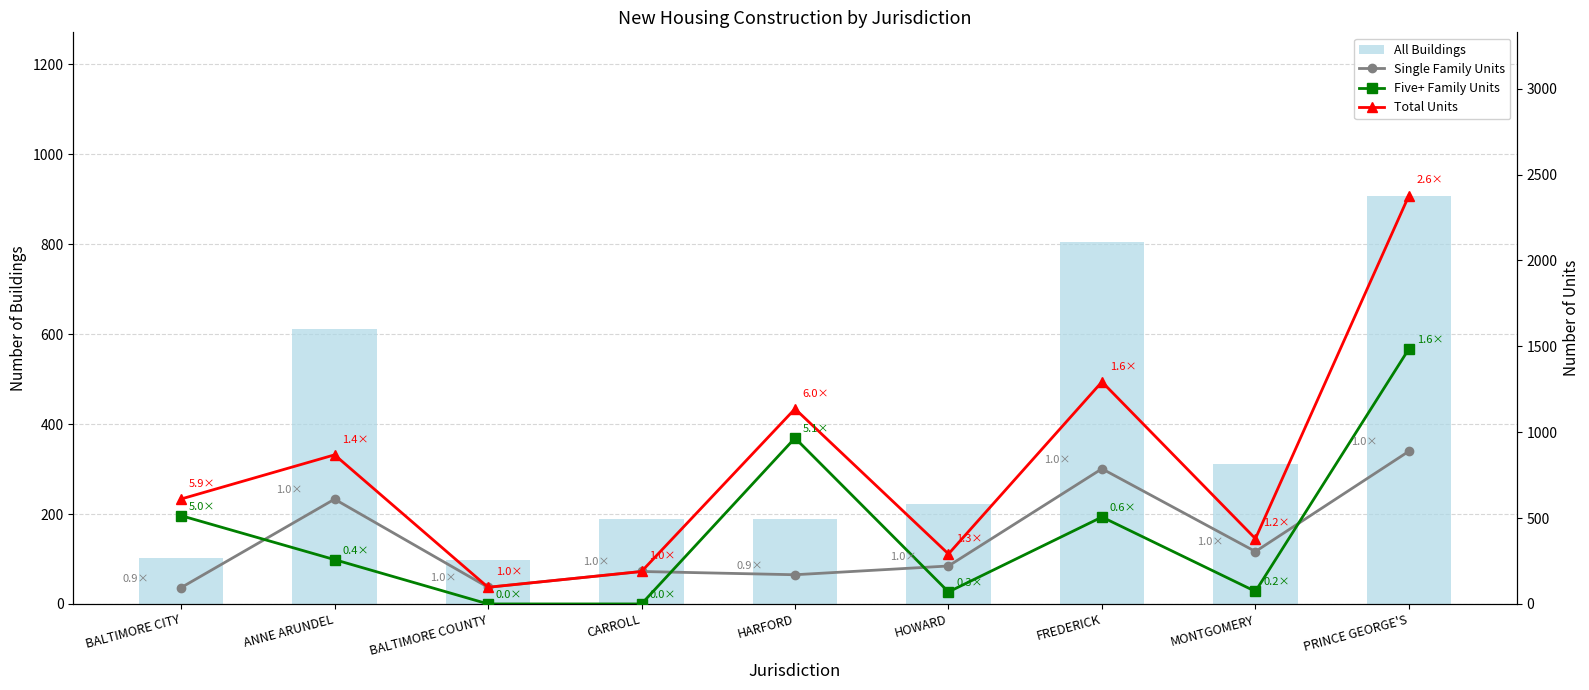

The value of Single Family Units at BALTIMORE COUNTY is 97. True or false?

True